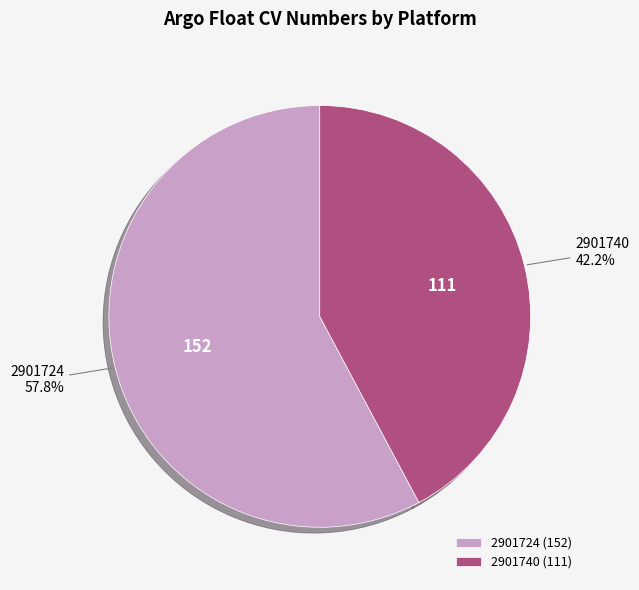

Which category has the biggest portion of the pie?

2901724